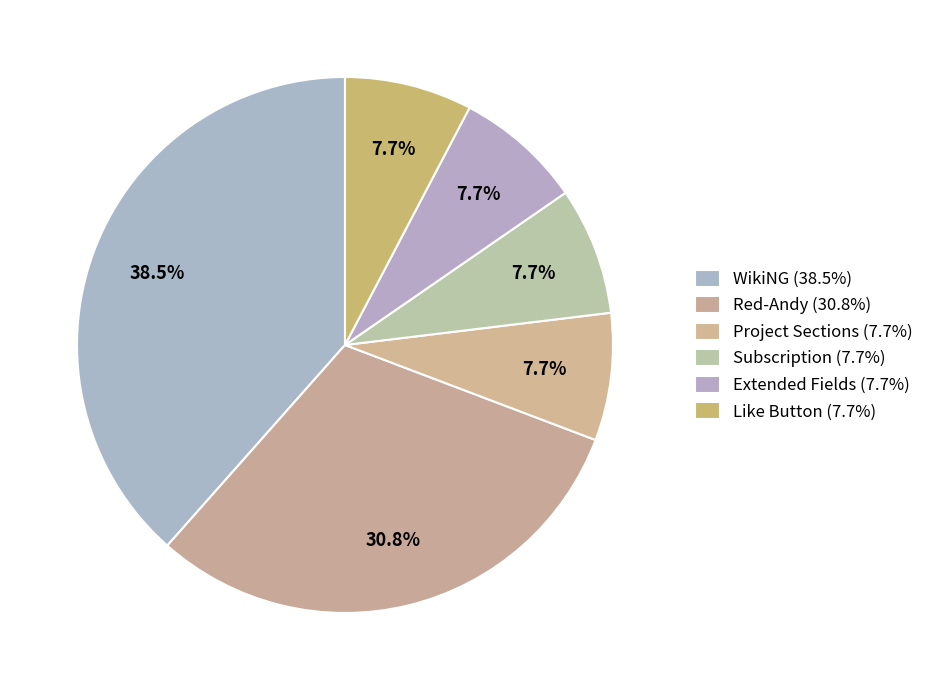

Is there a majority slice in this chart?

No